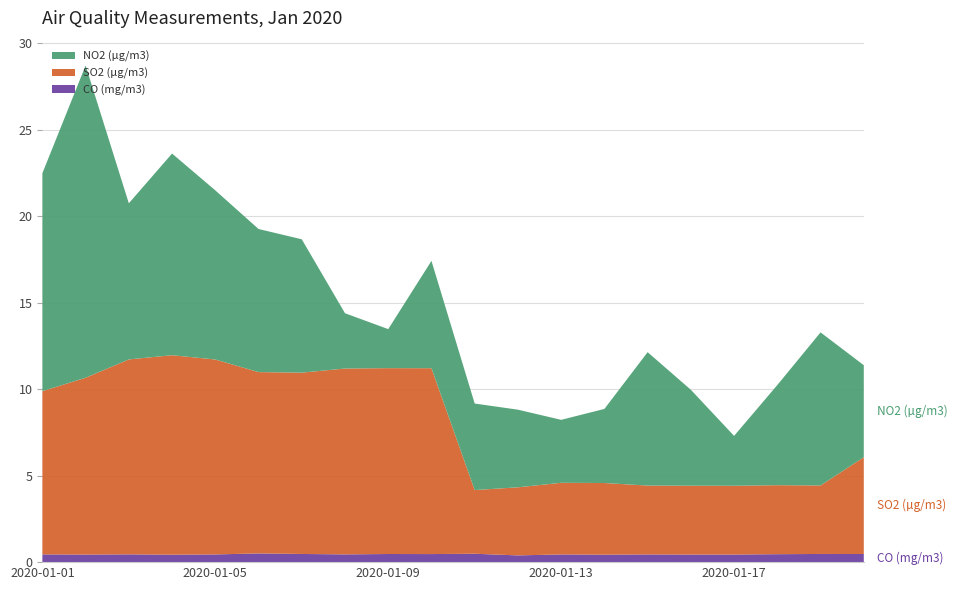

Reading left to right, what are all the values shown in this chart?

CO (mg/m3): 2020-01-01=0.4	2020-01-02=0.4	2020-01-03=0.5	2020-01-04=0.4	2020-01-05=0.4	2020-01-06=0.5	2020-01-07=0.5	2020-01-08=0.4	2020-01-09=0.5	2020-01-10=0.5	2020-01-11=0.5	2020-01-12=0.4	2020-01-13=0.4	2020-01-14=0.4	2020-01-15=0.4	2020-01-16=0.4	2020-01-17=0.4	2020-01-18=0.5	2020-01-19=0.5	2020-01-20=0.5
SO2 (µg/m3): 2020-01-01=9.4	2020-01-02=10.2	2020-01-03=11.3	2020-01-04=11.5	2020-01-05=11.3	2020-01-06=10.5	2020-01-07=10.5	2020-01-08=10.7	2020-01-09=10.7	2020-01-10=10.7	2020-01-11=3.7	2020-01-12=3.9	2020-01-13=4.1	2020-01-14=4.1	2020-01-15=4.0	2020-01-16=4.0	2020-01-17=4.0	2020-01-18=4.0	2020-01-19=4.0	2020-01-20=5.6
NO2 (µg/m3): 2020-01-01=12.6	2020-01-02=18.0	2020-01-03=9.0	2020-01-04=11.7	2020-01-05=9.8	2020-01-06=8.3	2020-01-07=7.7	2020-01-08=3.2	2020-01-09=2.3	2020-01-10=6.2	2020-01-11=5.0	2020-01-12=4.5	2020-01-13=3.6	2020-01-14=4.3	2020-01-15=7.7	2020-01-16=5.5	2020-01-17=2.9	2020-01-18=5.8	2020-01-19=8.8	2020-01-20=5.3